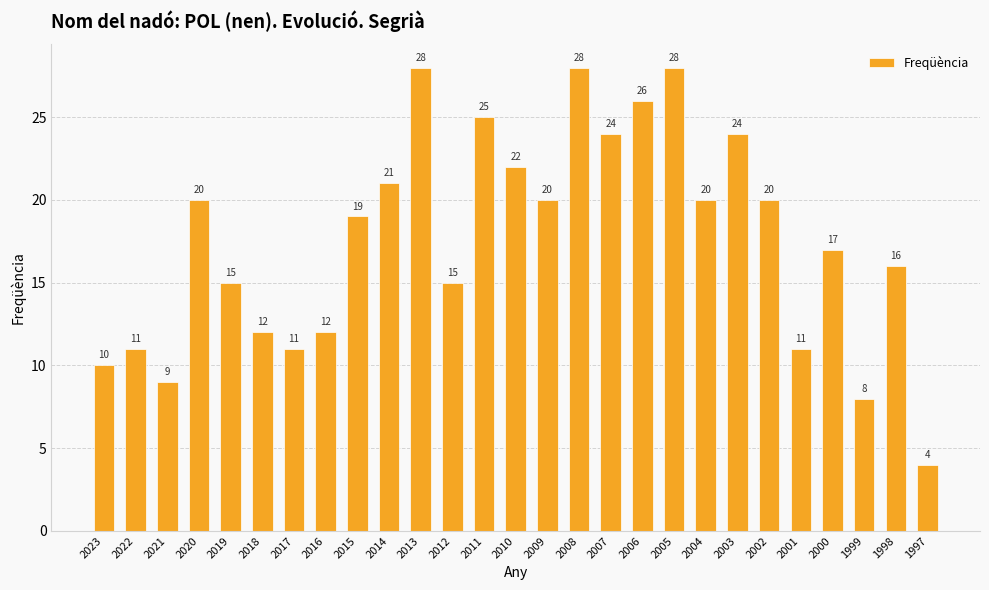

Reading right to left, transcribe all the data shown in this chart.

1997=4	1998=16	1999=8	2000=17	2001=11	2002=20	2003=24	2004=20	2005=28	2006=26	2007=24	2008=28	2009=20	2010=22	2011=25	2012=15	2013=28	2014=21	2015=19	2016=12	2017=11	2018=12	2019=15	2020=20	2021=9	2022=11	2023=10